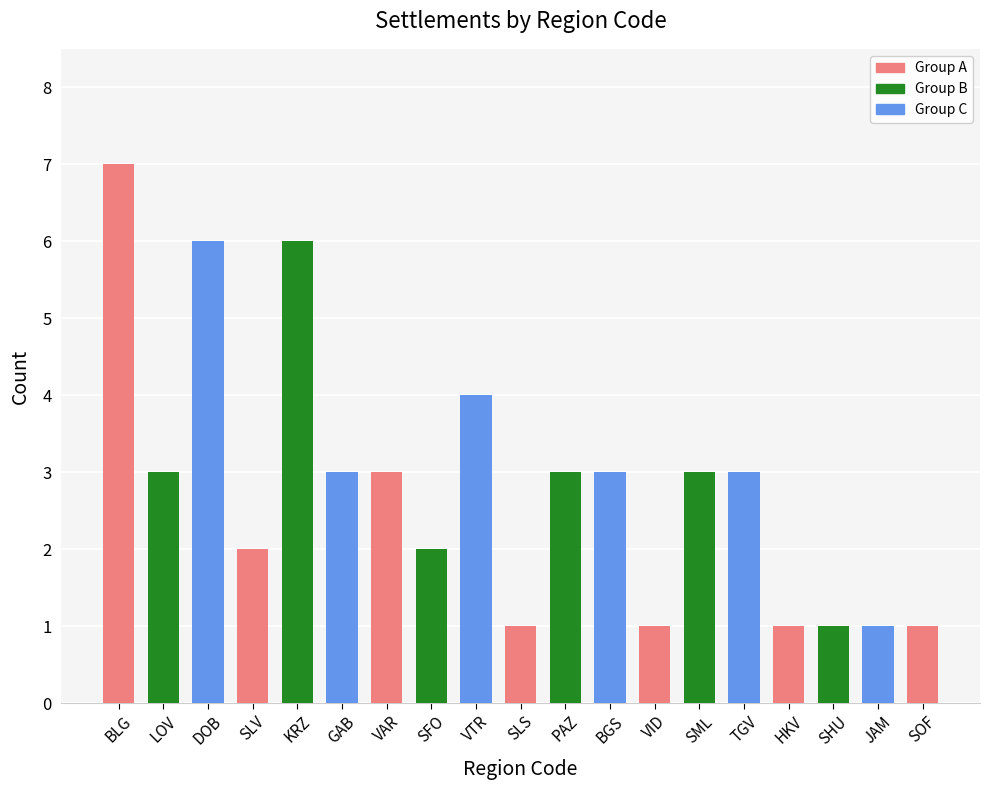

What is the maximum value shown in the chart?

7